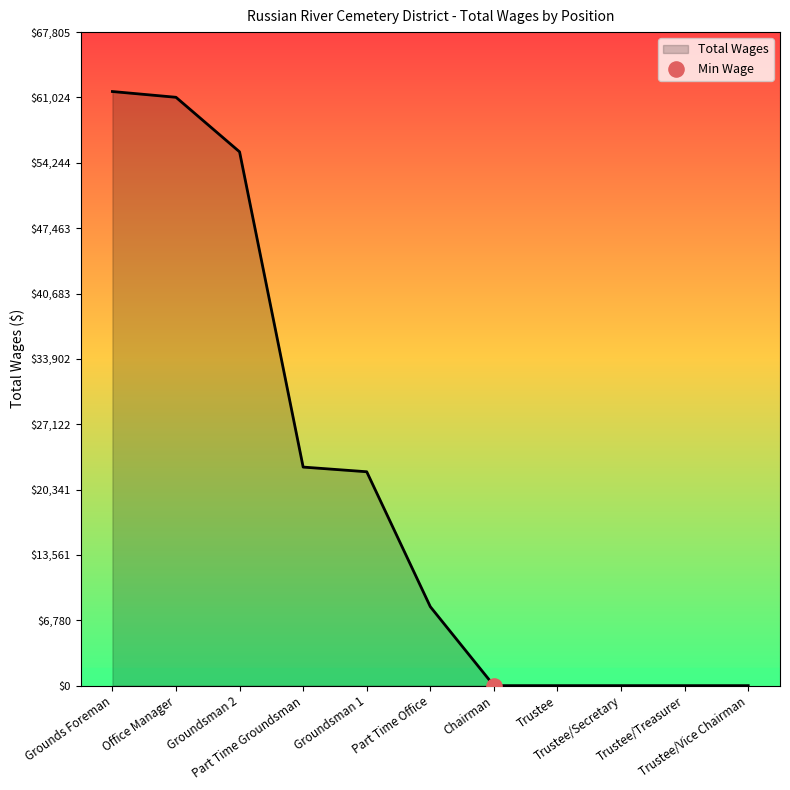

What is the change in value from Part Time Groundsman to Trustee?

-22676